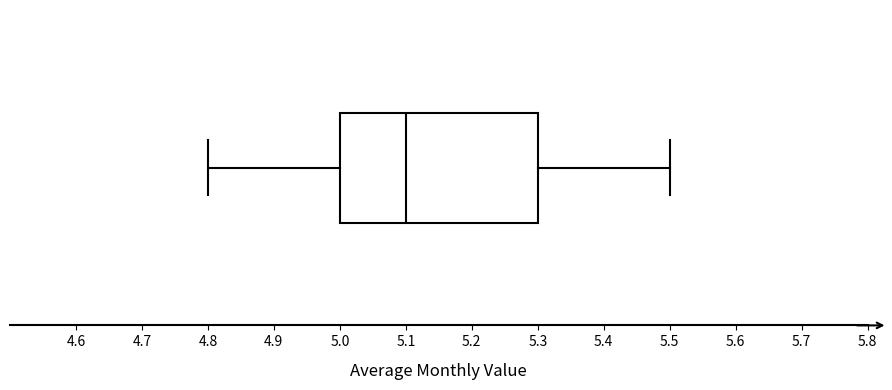

Transcribe this box plot: give where the median line is, the range the box spans, and where the two whiskers end, as read against the x-axis. The values are not printed on the chart, so give them approximately, as read against the axis.

median 5.1, box 5.0 to 5.3, whiskers 4.8 to 5.5